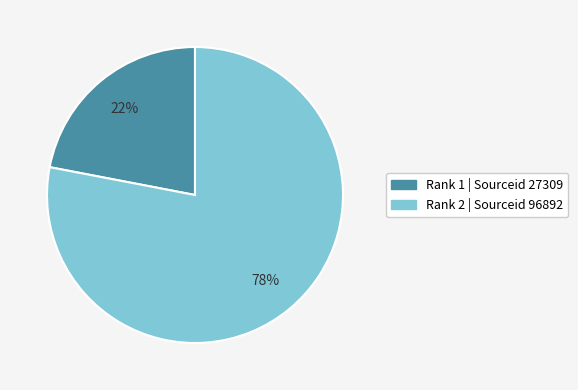

To the nearest percent, what portion does Rank 1 represent?

22%